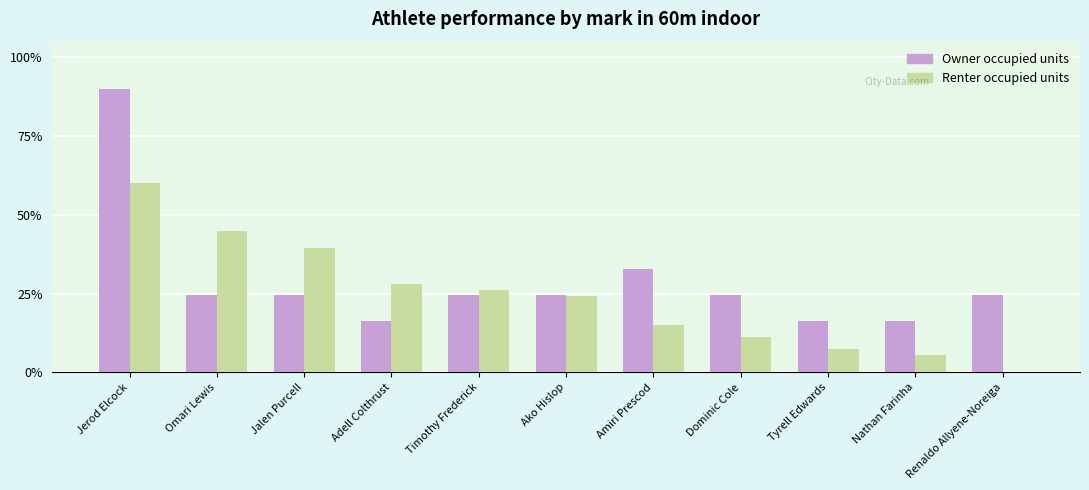

What is the maximum value for Owner occupied units?

90.0